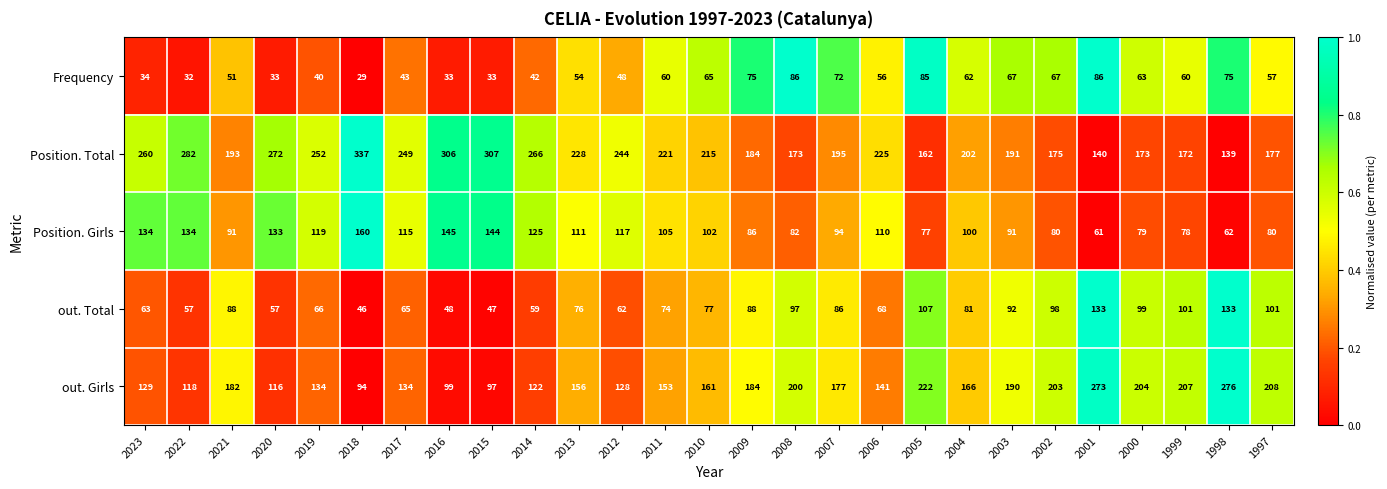

Read the out. Total value at 2021, to the nearest 10.

90